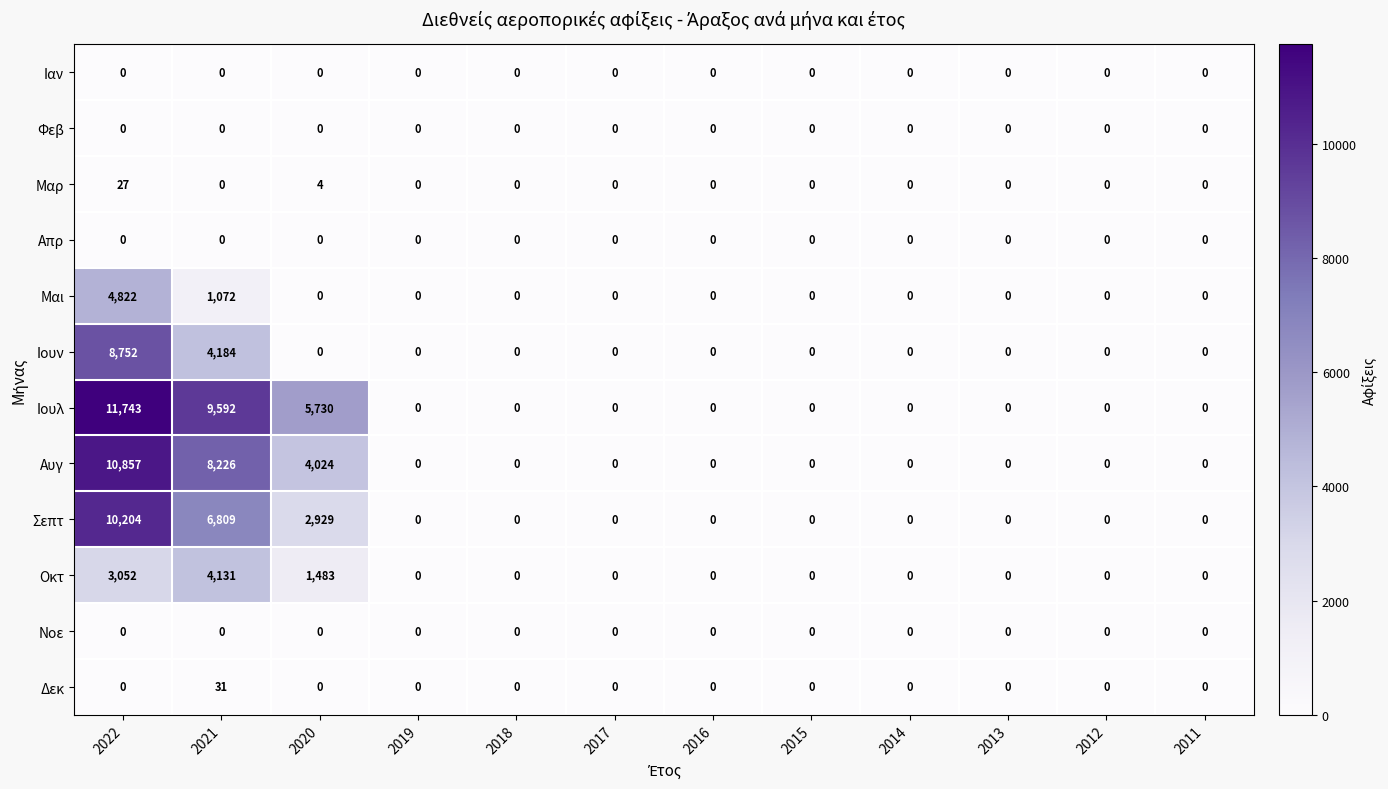

Count the Ιουλ values in the range 0 to 5730.

10